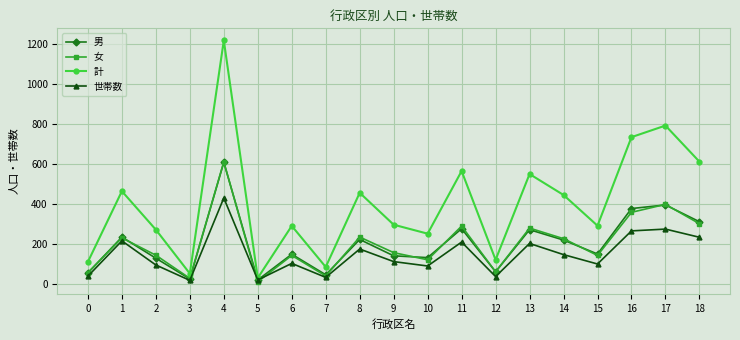

What is the sum of all 男 values?

3812